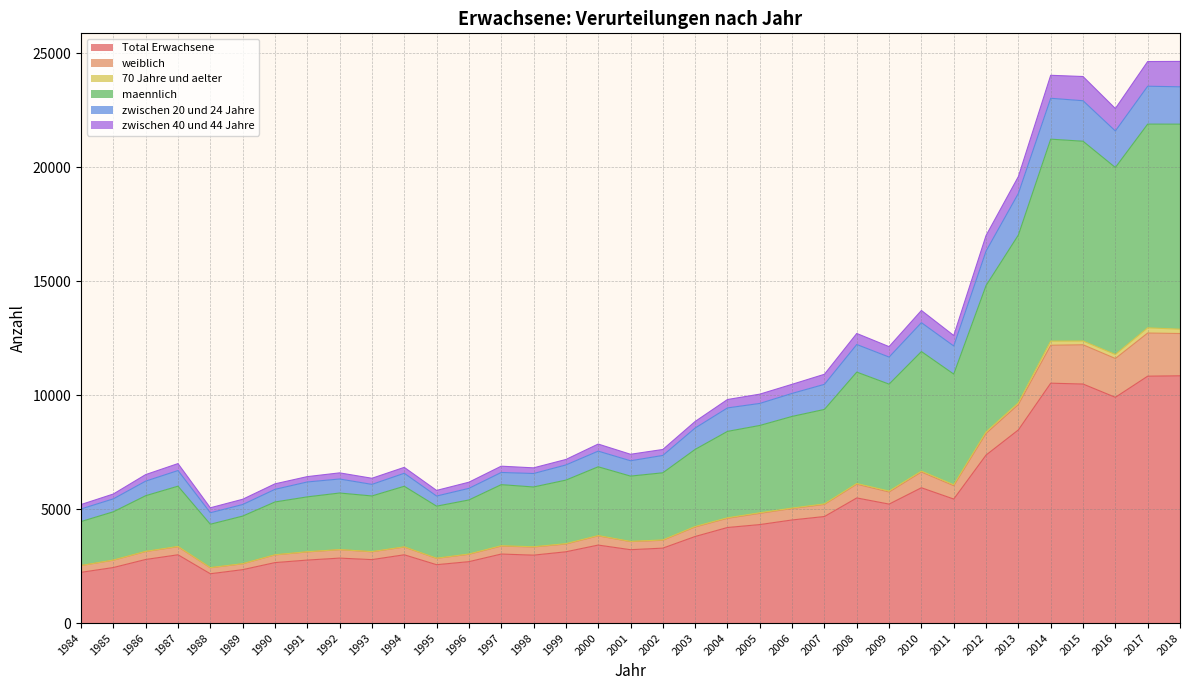

True or false: maennlich and weiblich intersect in this chart.

False